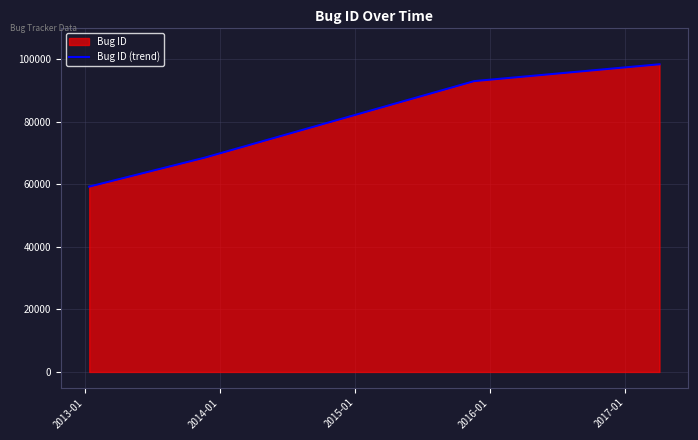

True or false: there are more than 1 points higher than both neighbors.

False